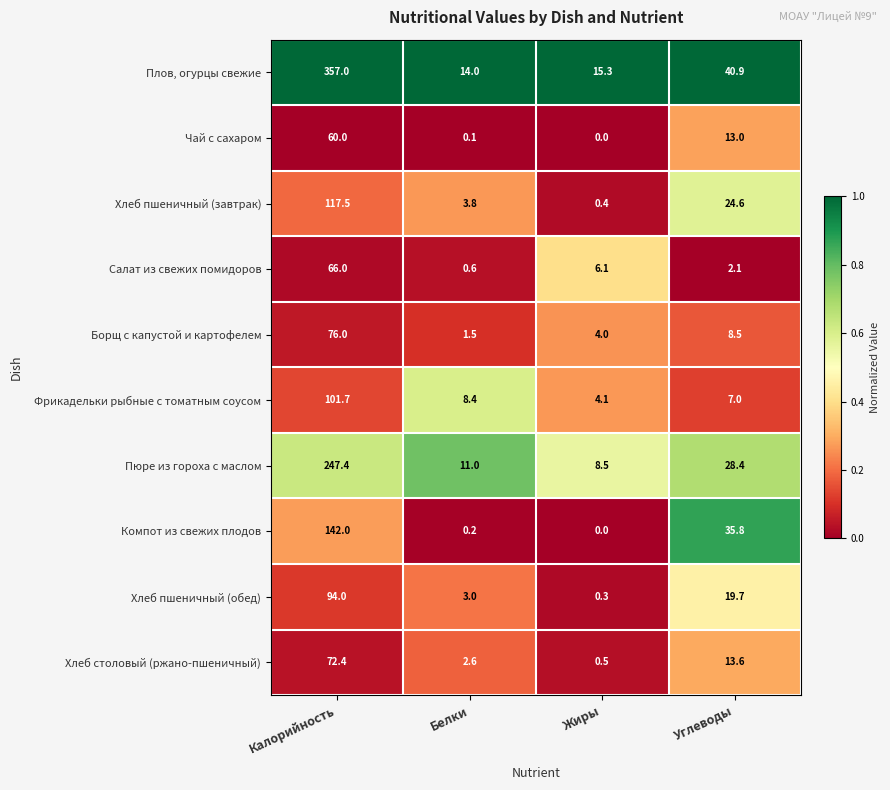

At which label does Компот из свежих плодов first exceed 35?

Калорийность